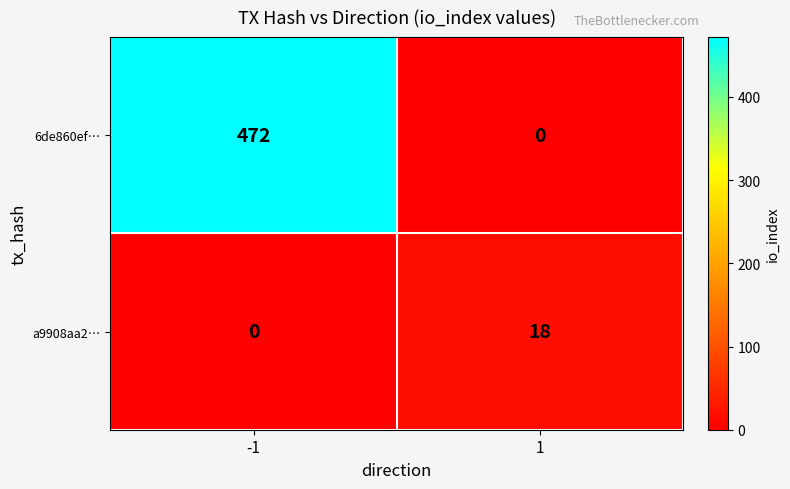

Reading left to right, list all the values displayed in this chart.

6de860ef…: 472	0
a9908aa2…: 0	18